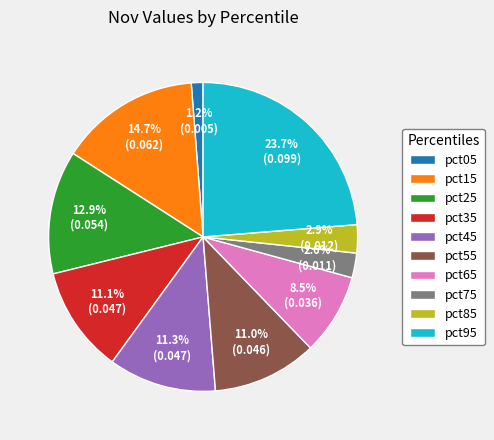

To the nearest percent, what percentage of the pie is pct85?

3%